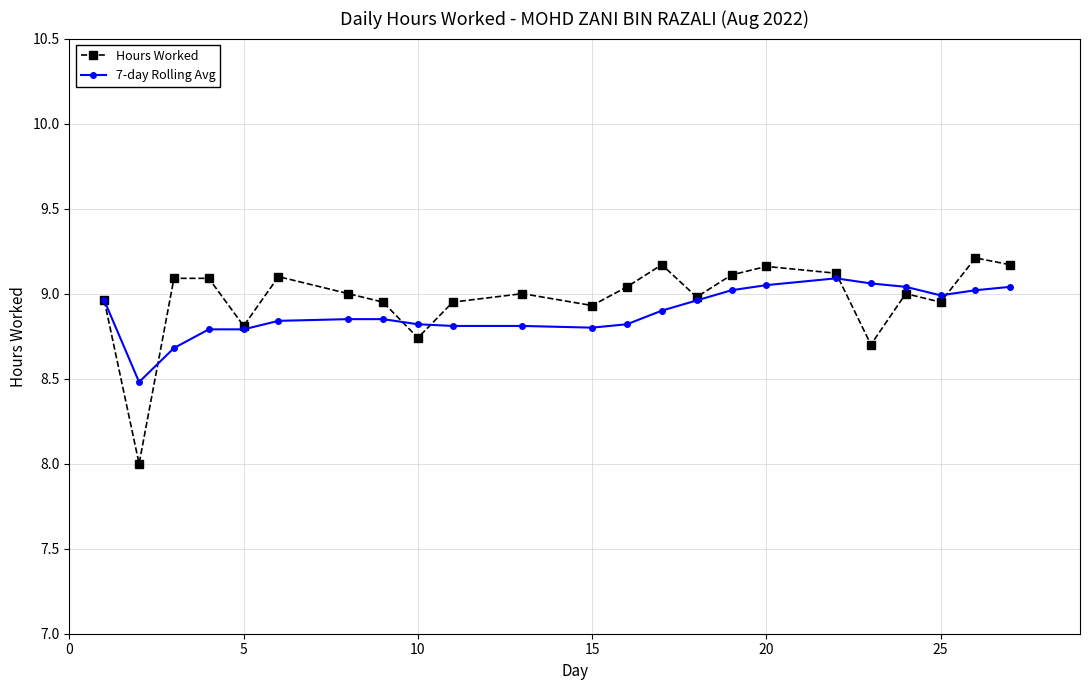

True or false: 7-day Rolling Avg has more than 0 points higher than both neighbors.

True